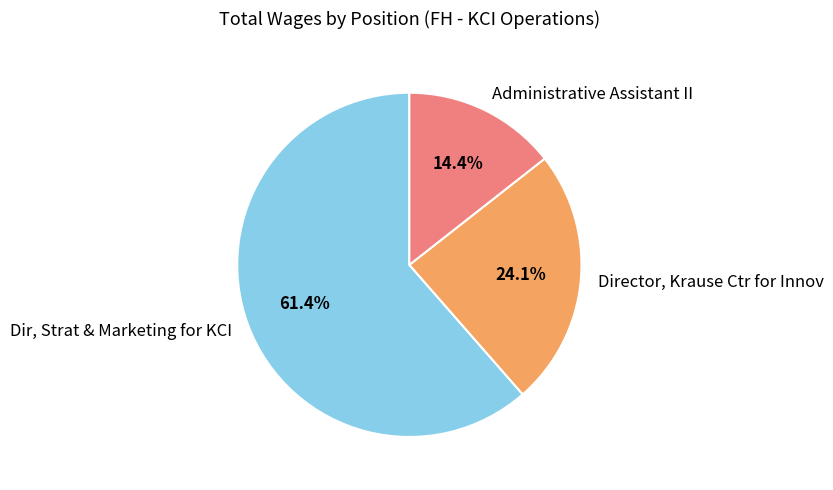

Rank the categories by value from highest to lowest.

Dir, Strat & Marketing for KCI, Director, Krause Ctr for Innov, Administrative Assistant II